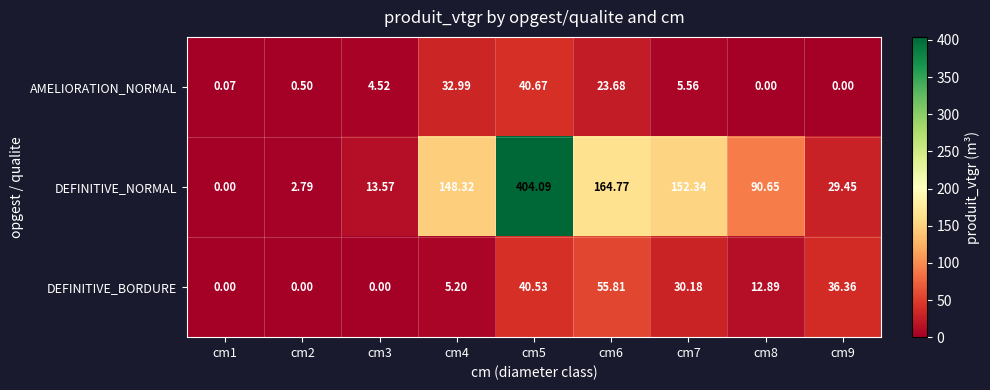

Between cm2 and cm9, which series saw the biggest shift?

DEFINITIVE_BORDURE